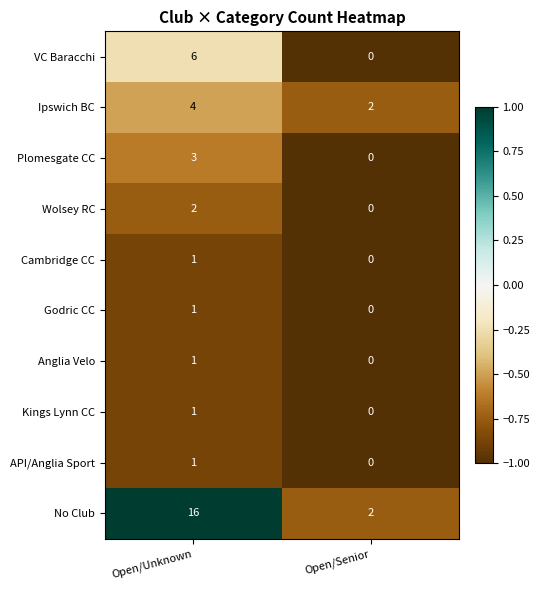

Rank the categories by Plomesgate CC value from lowest to highest.

Open/Senior, Open/Unknown